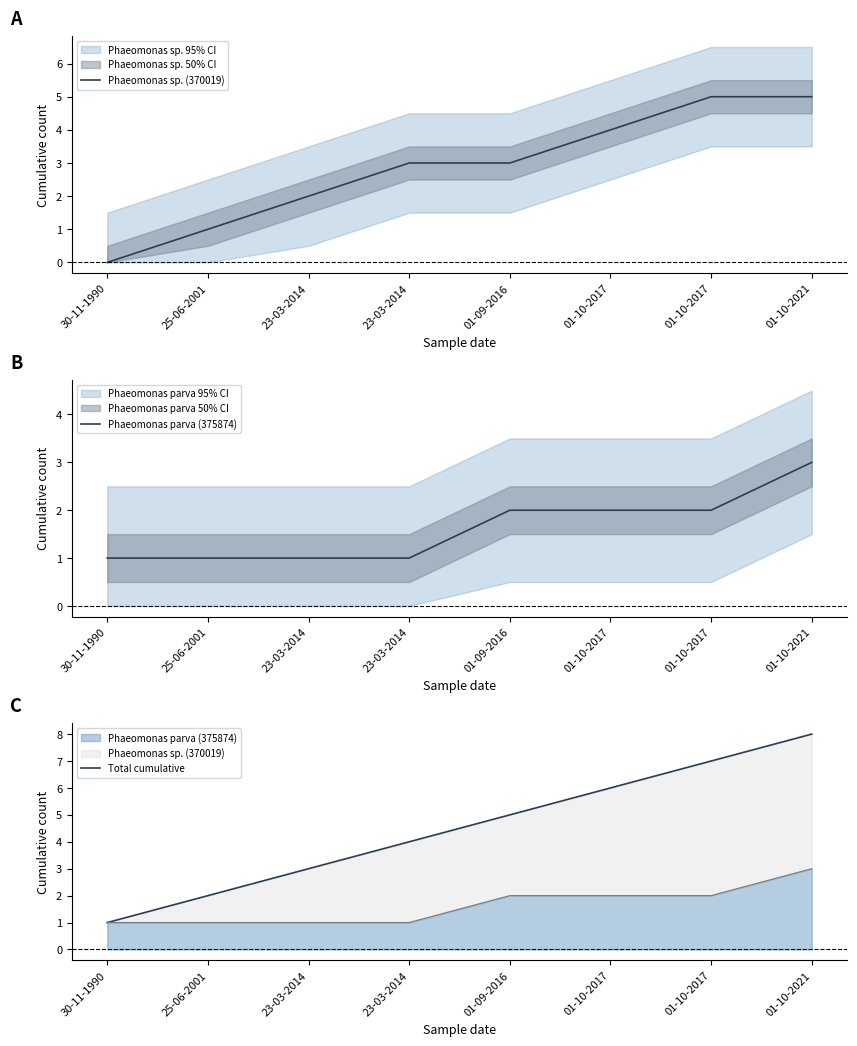

Is it true that Total cumulative equals 1 at 25-06-2001?

False